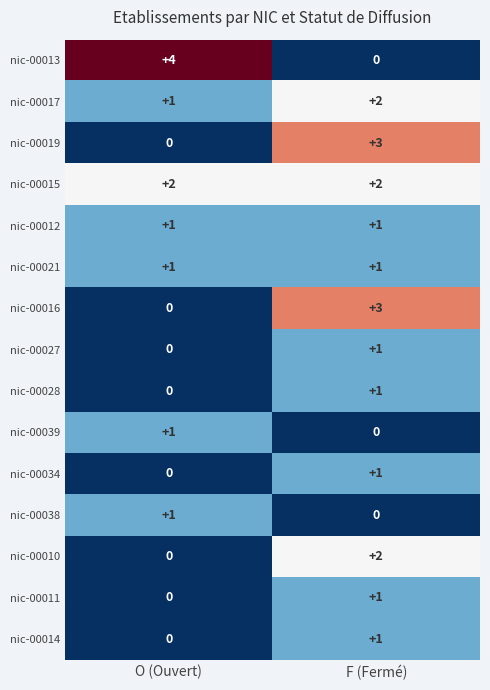

Reading left to right, what are all the values shown in this chart?

nic-00013: O (Ouvert)=4	F (Fermé)=0
nic-00017: O (Ouvert)=1	F (Fermé)=2
nic-00019: O (Ouvert)=0	F (Fermé)=3
nic-00015: O (Ouvert)=2	F (Fermé)=2
nic-00012: O (Ouvert)=1	F (Fermé)=1
nic-00021: O (Ouvert)=1	F (Fermé)=1
nic-00016: O (Ouvert)=0	F (Fermé)=3
nic-00027: O (Ouvert)=0	F (Fermé)=1
nic-00028: O (Ouvert)=0	F (Fermé)=1
nic-00039: O (Ouvert)=1	F (Fermé)=0
nic-00034: O (Ouvert)=0	F (Fermé)=1
nic-00038: O (Ouvert)=1	F (Fermé)=0
nic-00010: O (Ouvert)=0	F (Fermé)=2
nic-00011: O (Ouvert)=0	F (Fermé)=1
nic-00014: O (Ouvert)=0	F (Fermé)=1